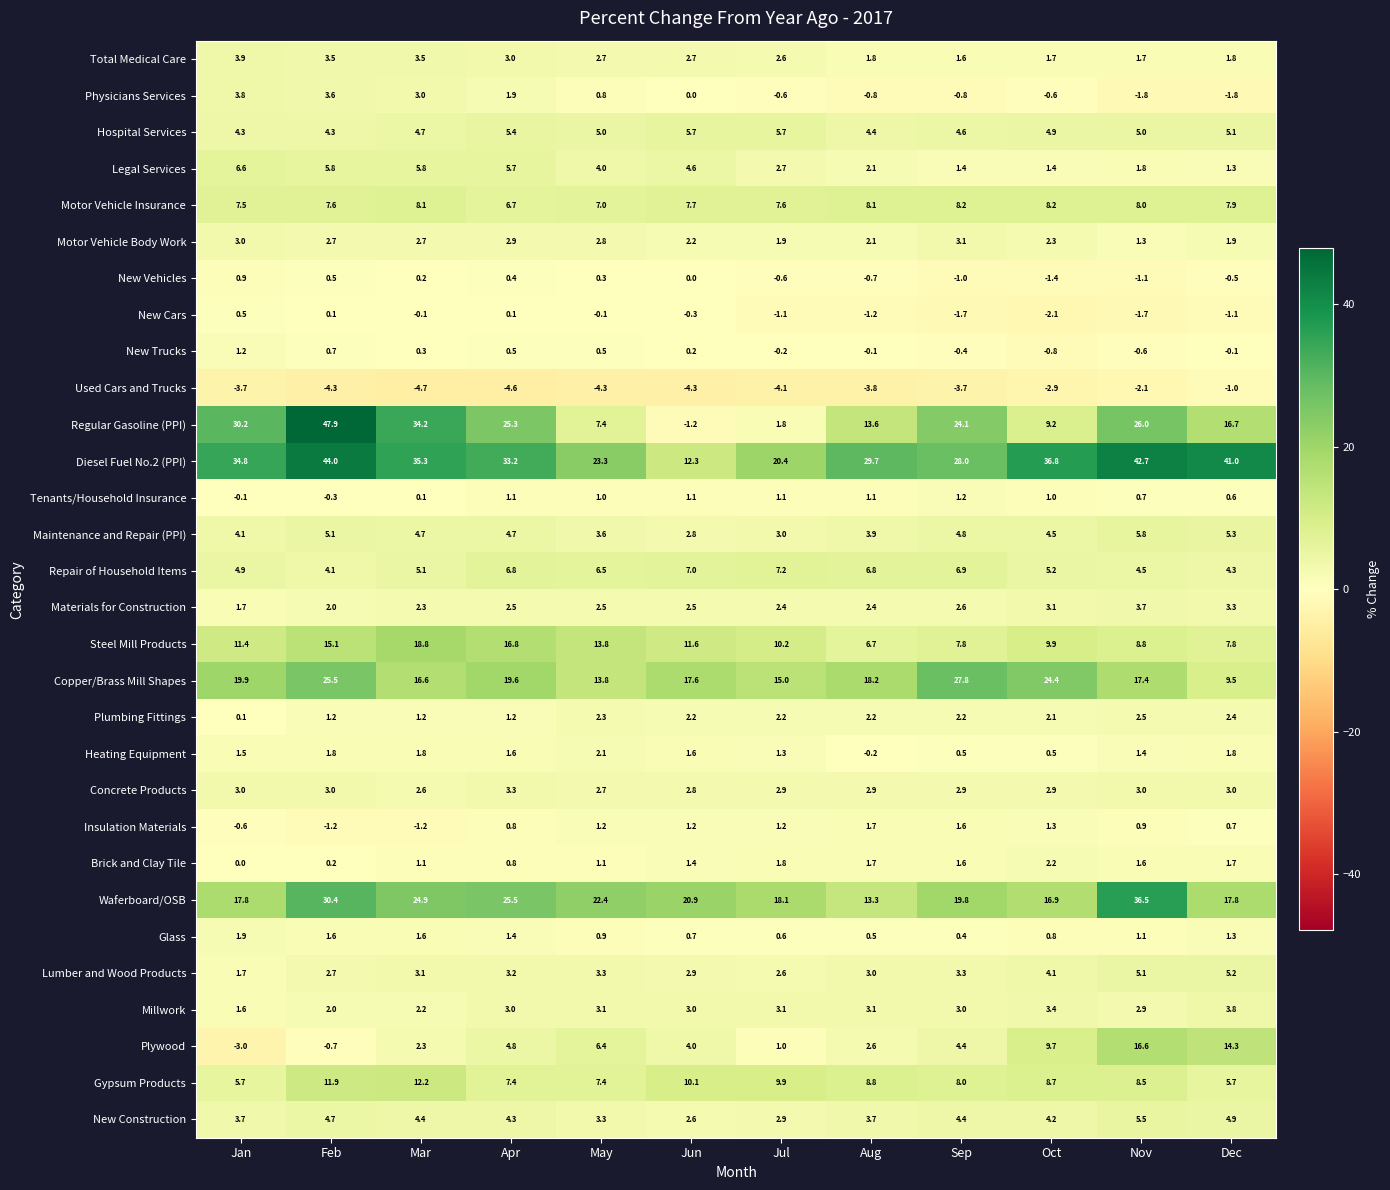

Which series has the largest range (max minus min)?

Regular Gasoline (PPI)